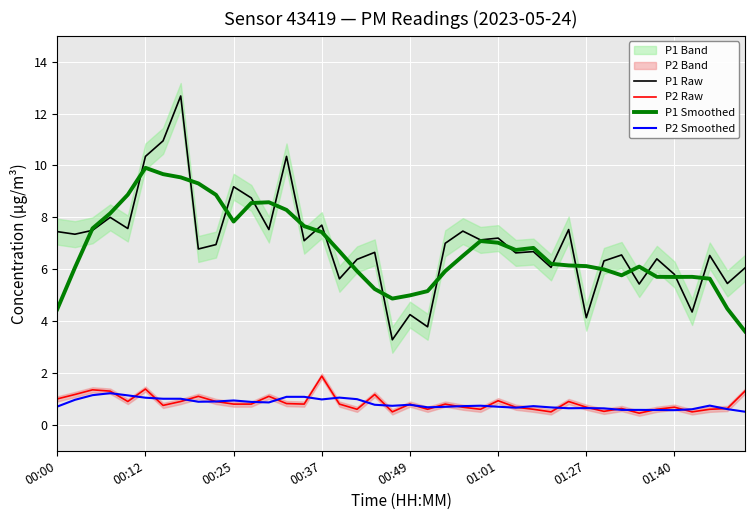

True or false: P2 Raw and P1 Raw cross at least once.

False